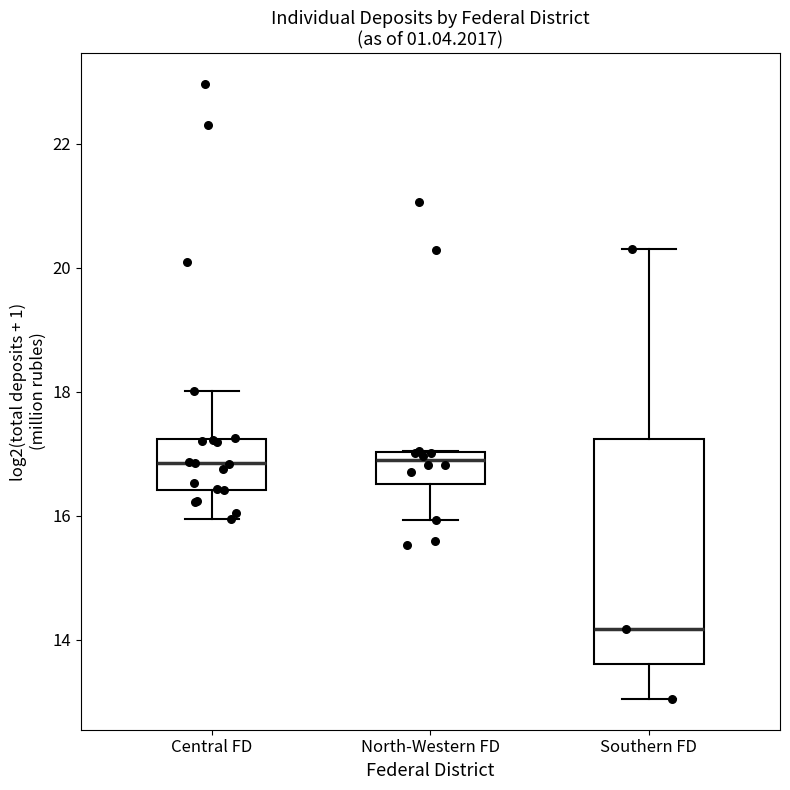

Reading left to right, read every box against the y-axis: the position of its median line, the range the box covers, and the ends of its whiskers. The values are not printed on the chart, so give them approximately, as read against the axis.

Central FD: median 16.8, box 16.4 to 17.2, whiskers 16.0 to 18.0
North-Western FD: median 16.8, box 16.6 to 17.0, whiskers 16.0 to 17.0
Southern FD: median 14.2, box 13.6 to 17.2, whiskers 13.0 to 20.4